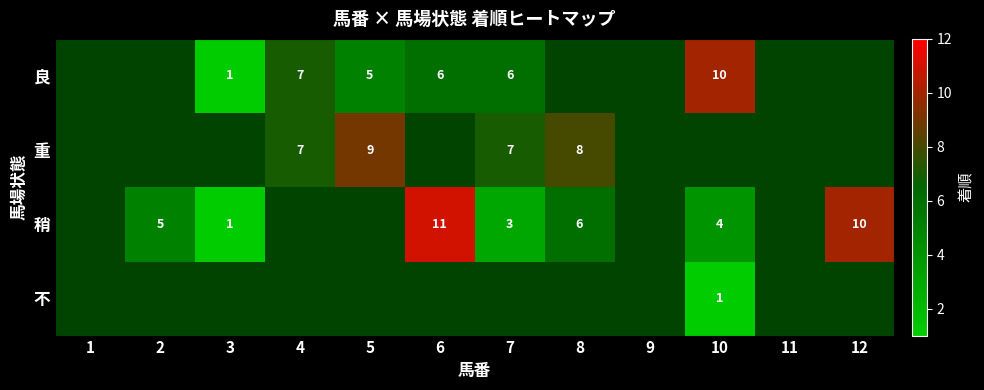

True or false: 不 has a value of 1 at 10.

True